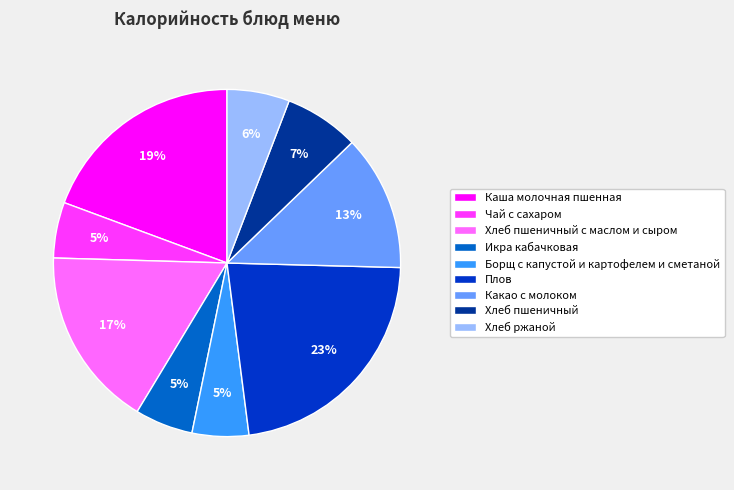

Is the sum of Борщ с капустой и картофелем и сметаной and Хлеб пшеничный с маслом и сыром greater than half?

No